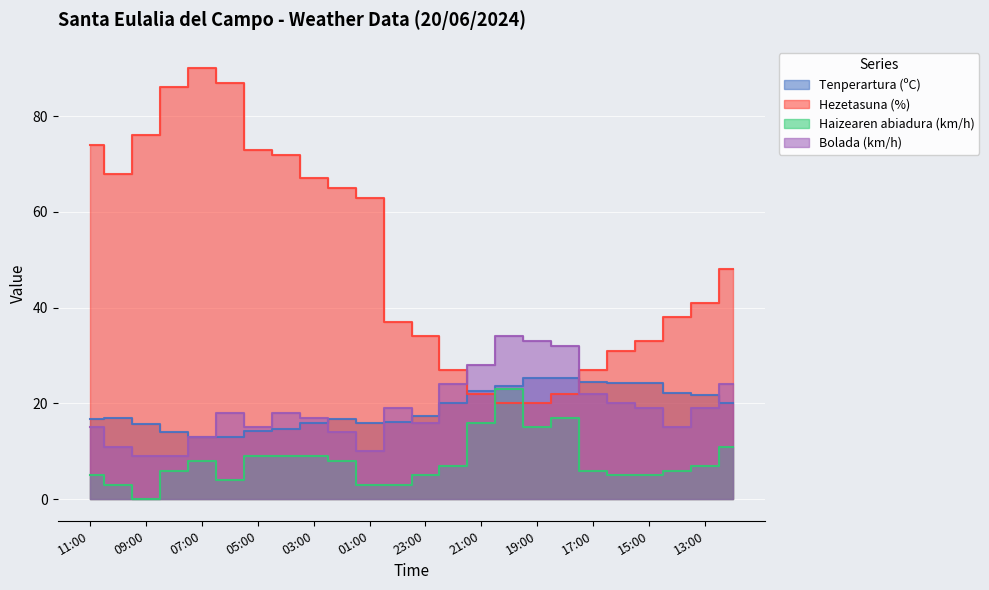

Reading left to right, transcribe all the data shown in this chart.

Tenperartura (ºC): 16.7	16.9	15.7	14.1	13.0	13.0	14.3	14.6	16.0	16.8	16.0	16.2	17.4	20.1	22.6	23.7	25.3	25.4	24.4	24.3	24.3	22.2	21.8	20.1
Hezetasuna (%): 74.0	68.0	76.0	86.0	90.0	87.0	73.0	72.0	67.0	65.0	63.0	37.0	34.0	27.0	22.0	20.0	20.0	22.0	27.0	31.0	33.0	38.0	41.0	48.0
Haizearen abiadura (km/h): 5.0	3.0	0.0	6.0	8.0	4.0	9.0	9.0	9.0	8.0	3.0	3.0	5.0	7.0	16.0	23.0	15.0	17.0	6.0	5.0	5.0	6.0	7.0	11.0
Bolada (km/h): 15.0	11.0	9.0	9.0	13.0	18.0	15.0	18.0	17.0	14.0	10.0	19.0	16.0	24.0	28.0	34.0	33.0	32.0	22.0	20.0	19.0	15.0	19.0	24.0